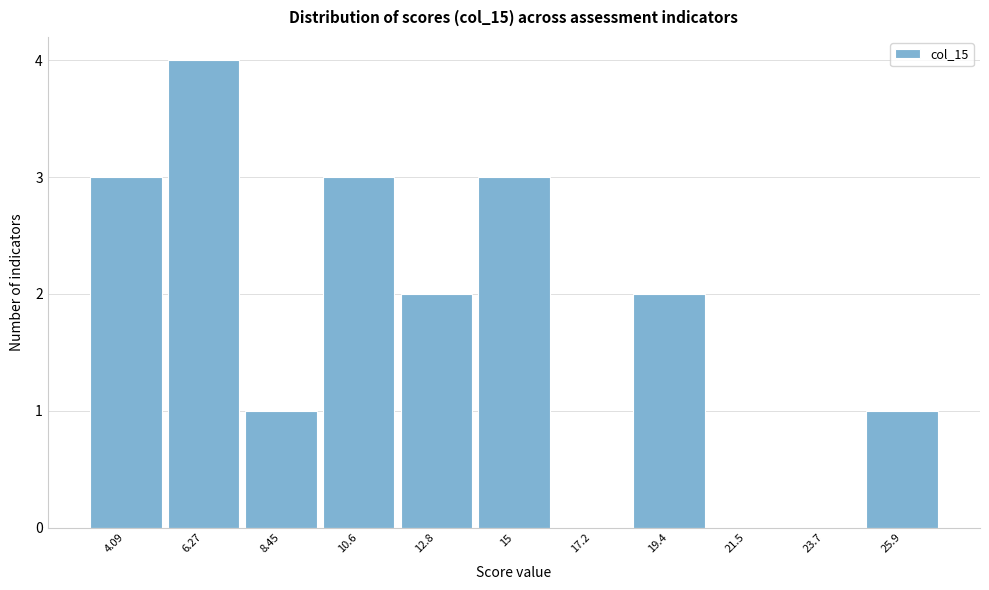

Reading left to right, list every bar in this chart as the range it spans on the x-axis followed by its height. Neither the bar edges nor the heights are printed on the chart, so give them approximately, as read against the axes.

3.0 to 5.0: 3
5.0 to 7.5: 4
7.5 to 9.5: 1
9.5 to 11.5: 3
11.5 to 14.0: 2
14.0 to 16.0: 3
16.0 to 18.5: 0
18.5 to 20.5: 2
20.5 to 22.5: 0
22.5 to 25.0: 0
25.0 to 27.0: 1